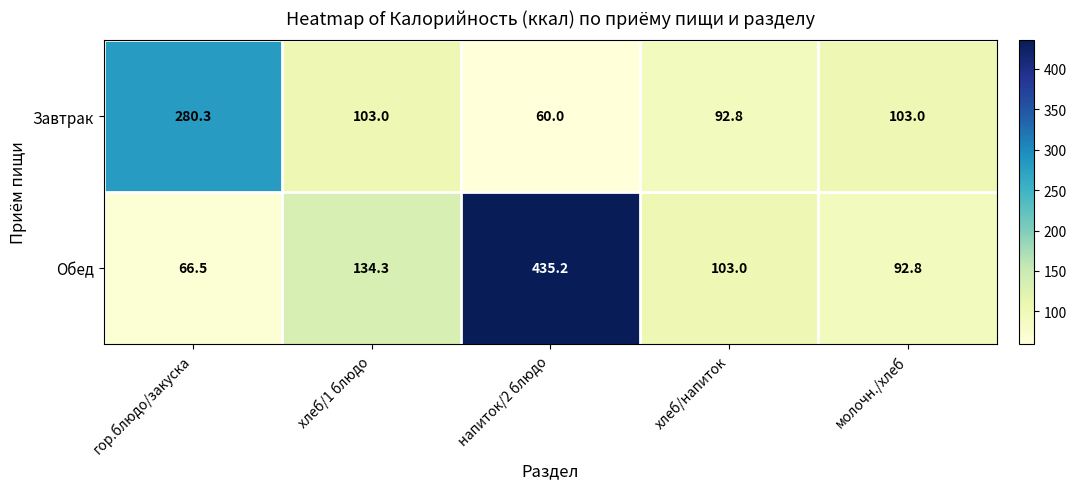

Count the number of data series in this chart.

2